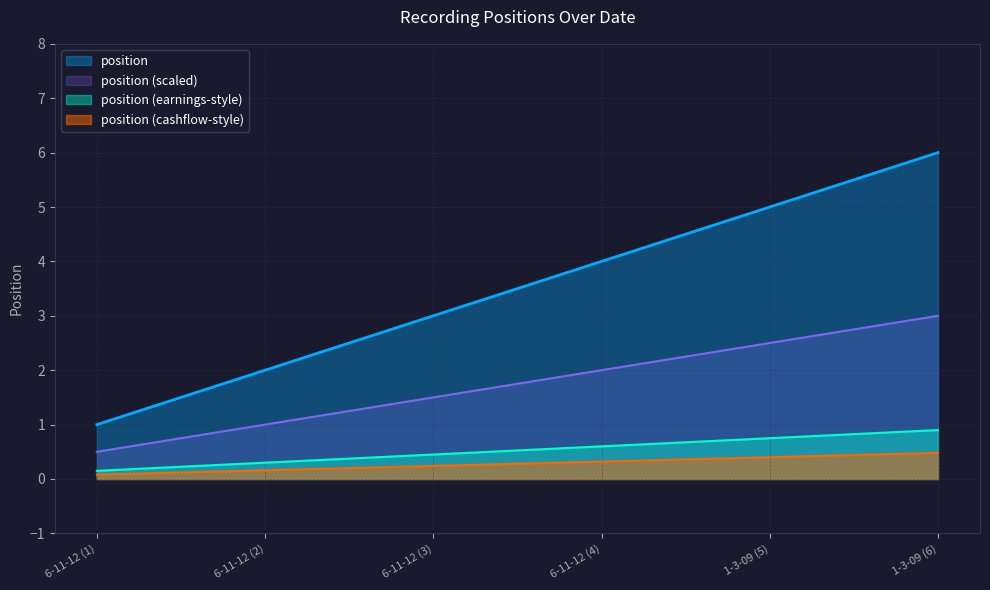

What is the greatest value displayed?

6.0